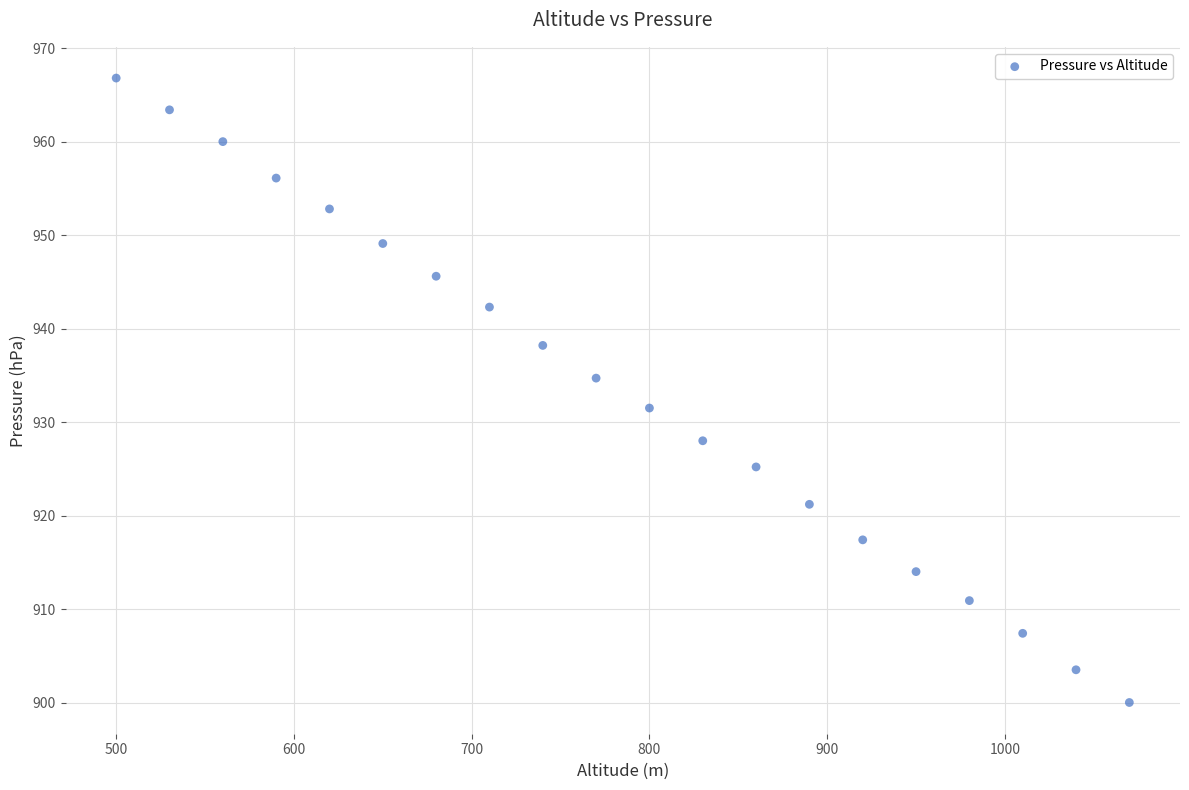

What is the range of X values (max minus min)?

570.0